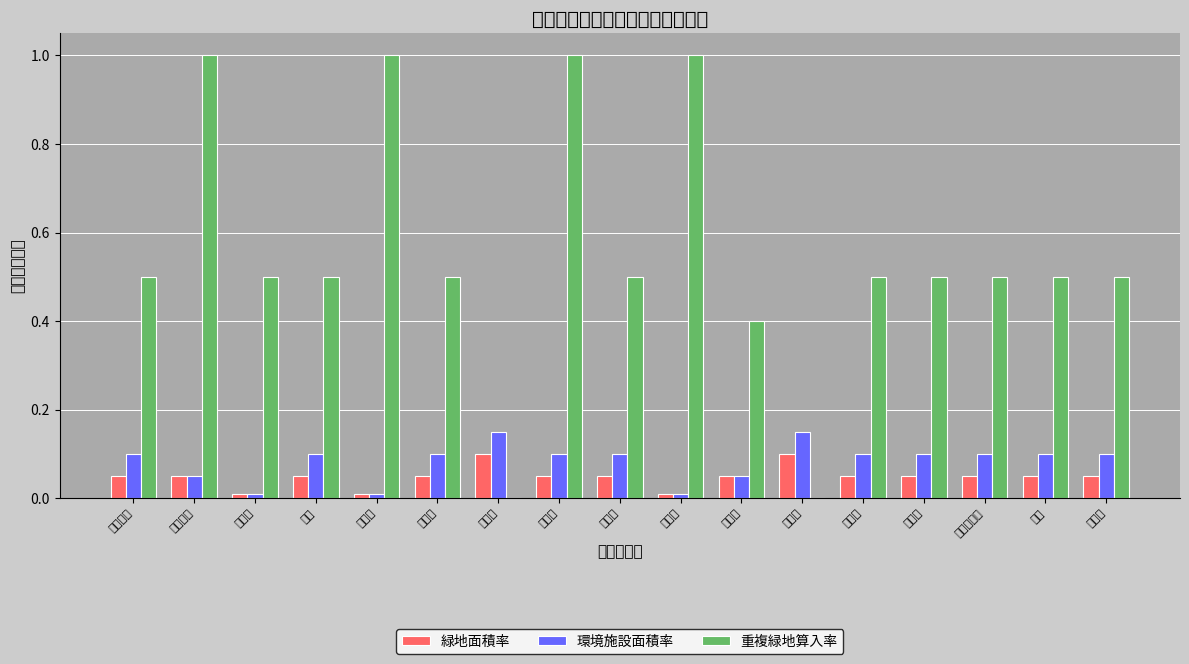

What is the difference between the maximum and minimum values in the 緑地面積率 series?

0.1